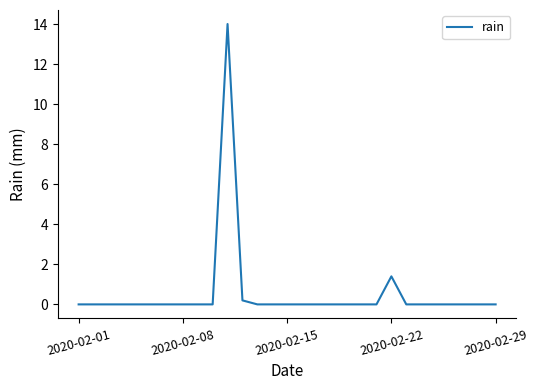

What is the greatest value displayed?

14.0